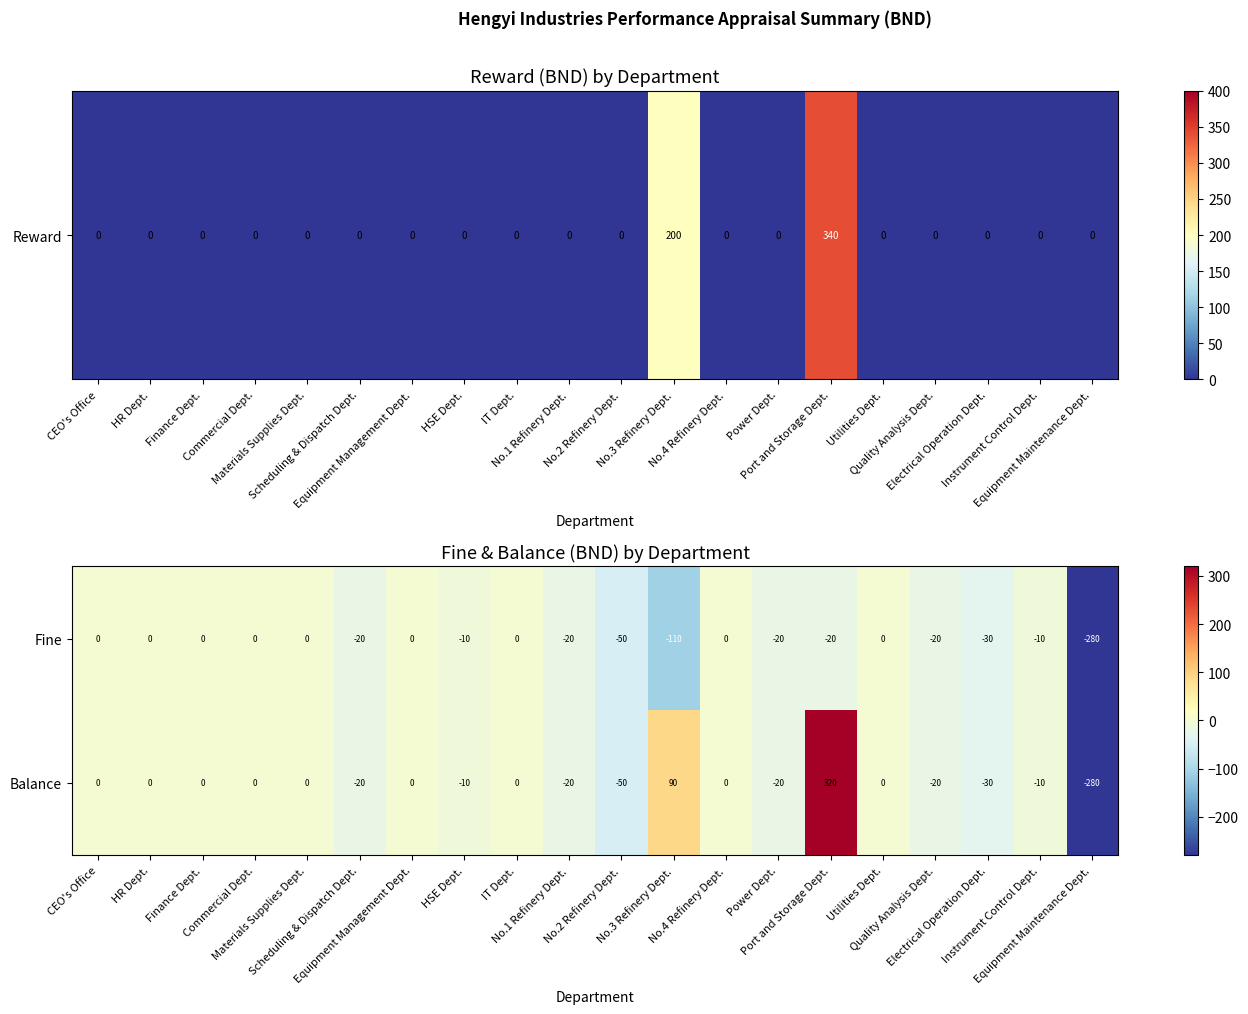

Which series has the largest range (max minus min)?

Balance